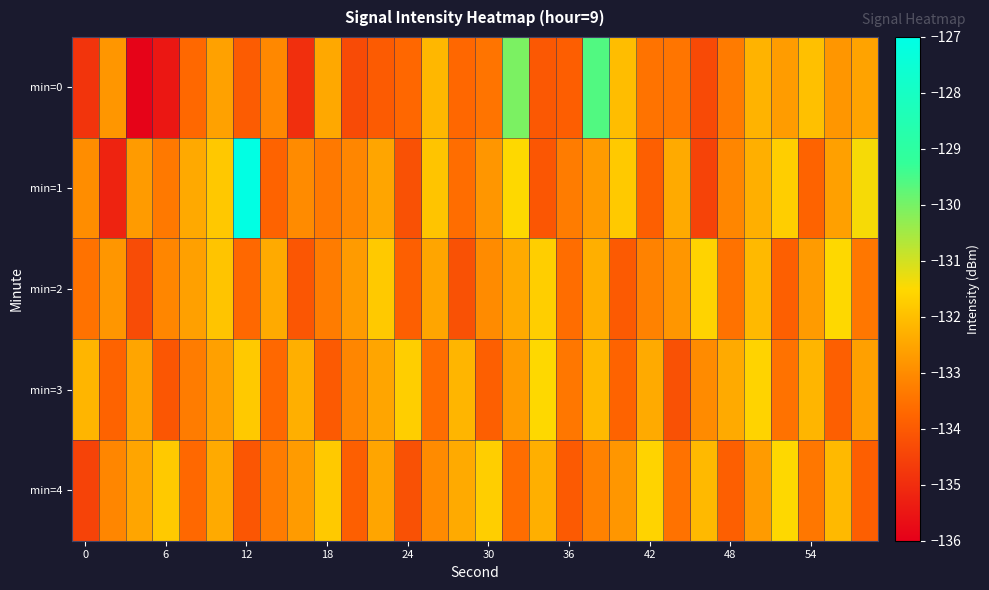

At which category is the sum across all series the highest?

19